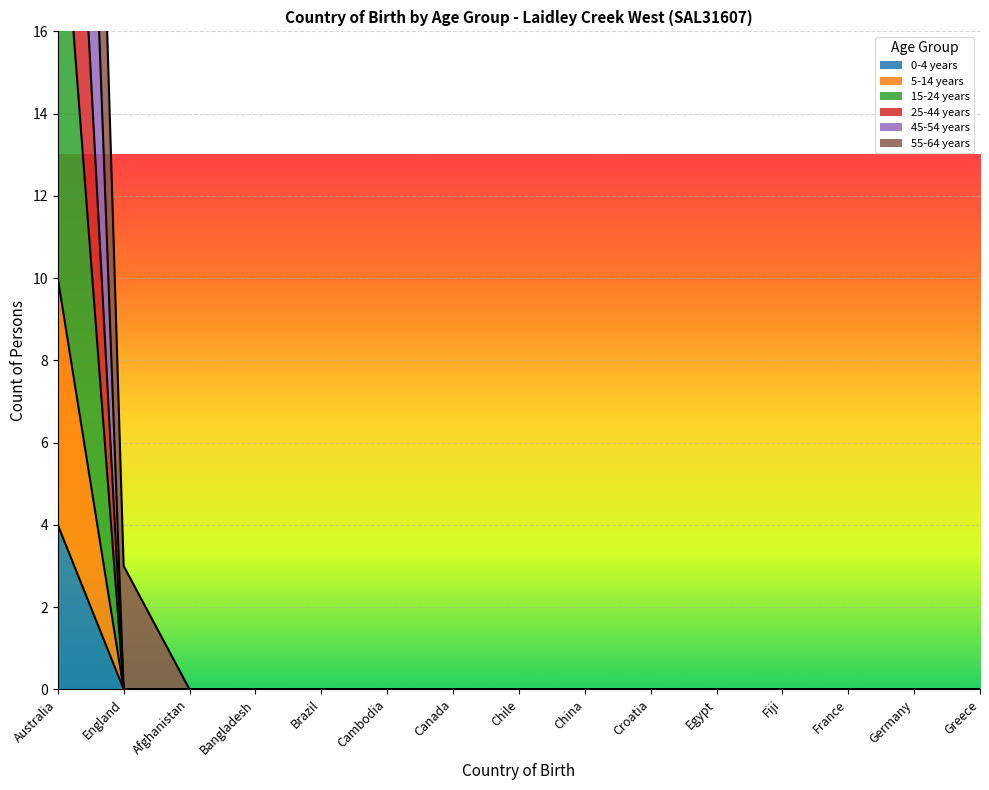

What is the label of the 14th point from the left?

Germany